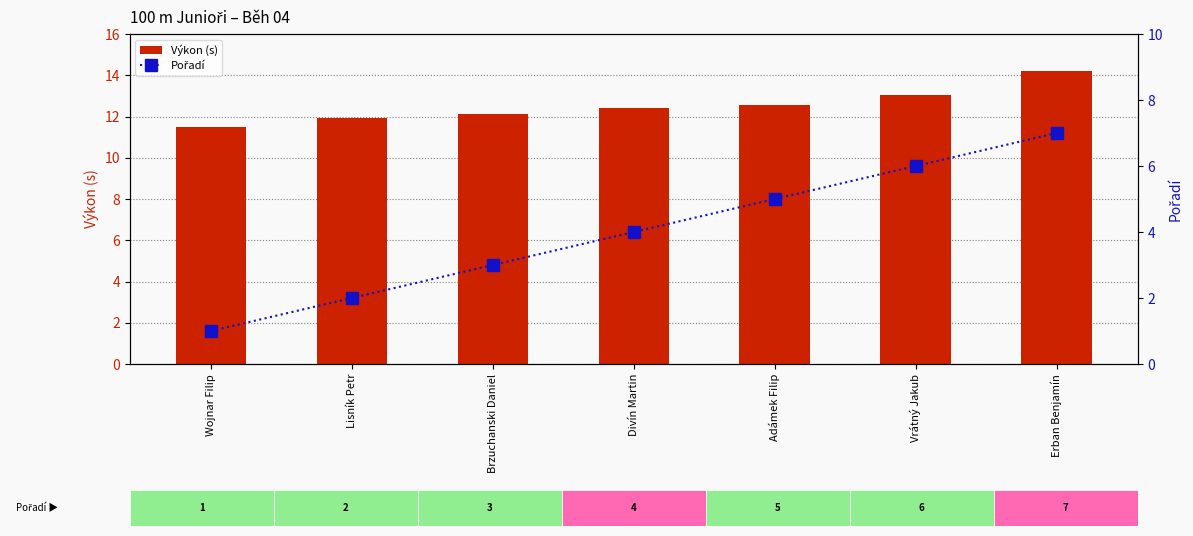

What is the value of the Výkon (s) bar at the 5th from the left?

12.6